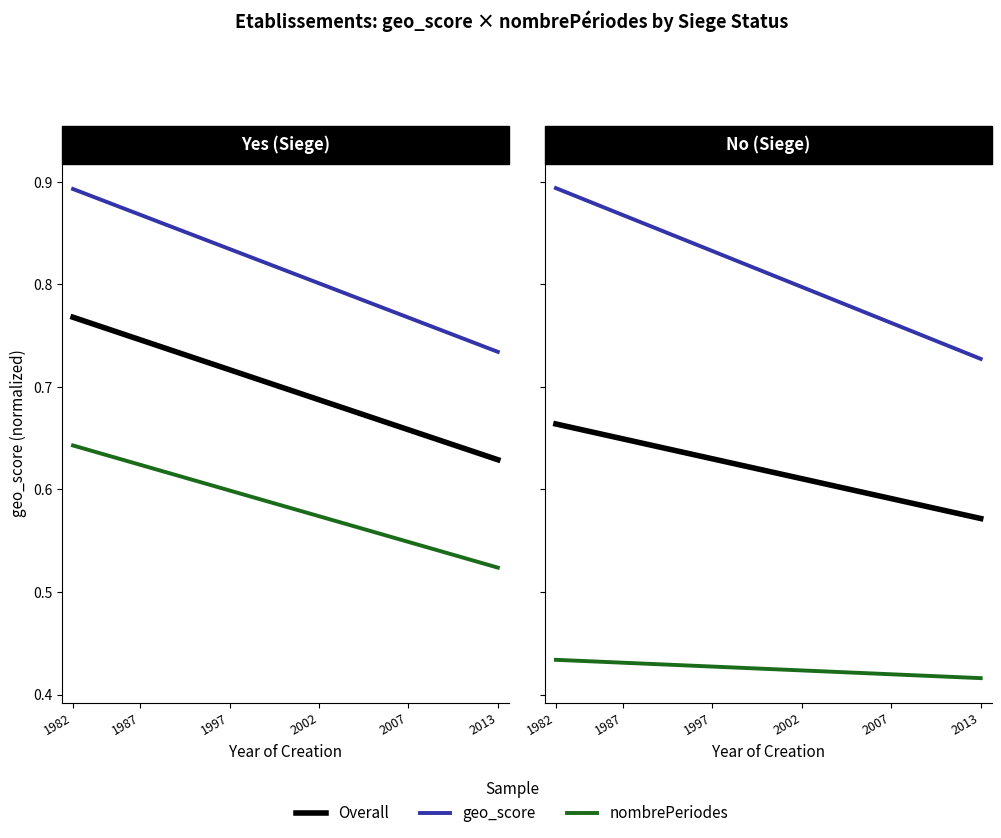

What is the spread (max minus min) of values at 6?

0.4